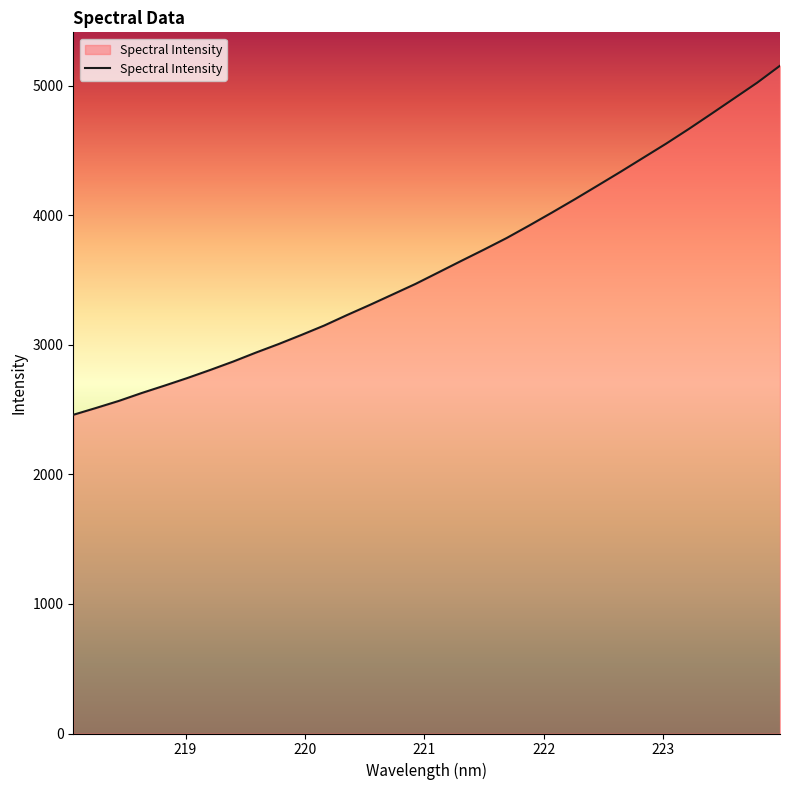

What is the difference between the maximum and minimum values?

2695.5